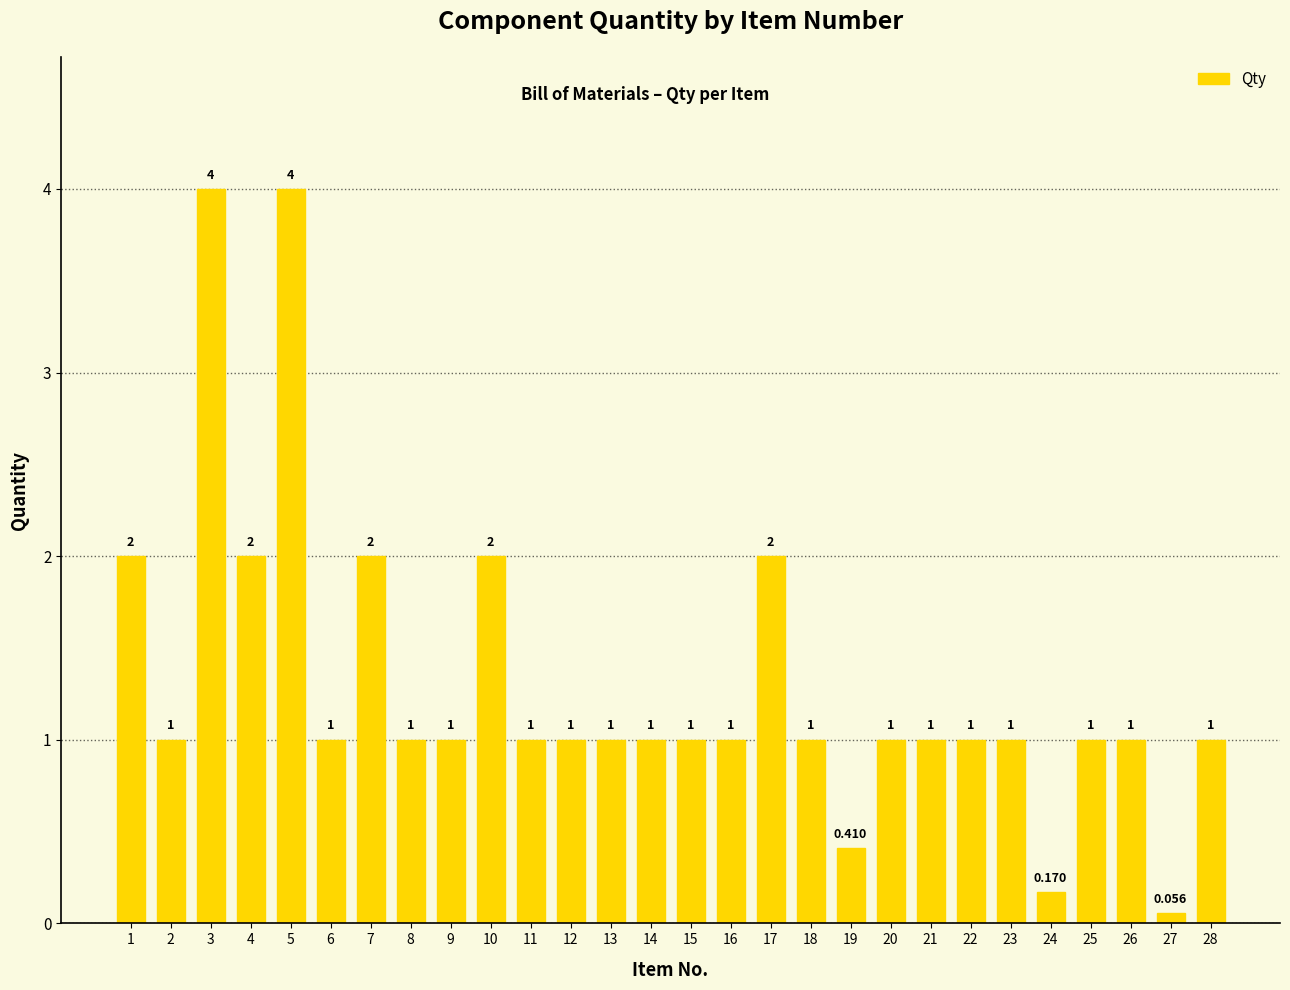

Which has a higher value, 1 or 13?

1